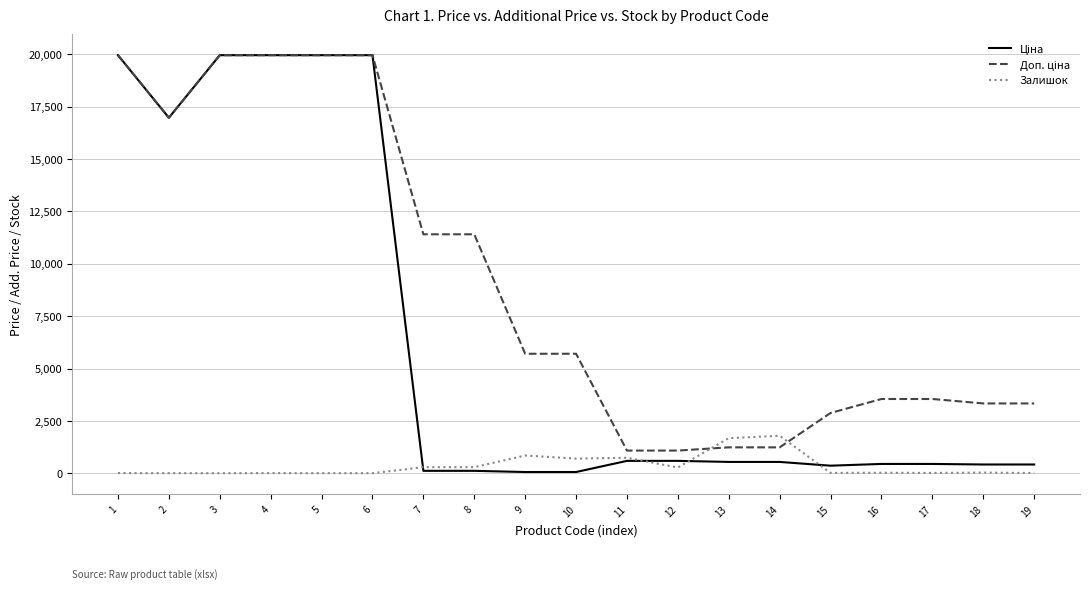

Does the chart have visible grid lines?

Yes